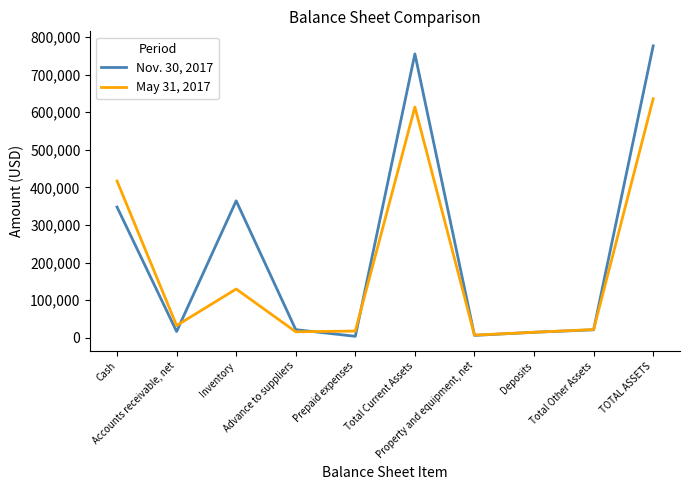

Where is the first local maximum for May 31, 2017?

Inventory